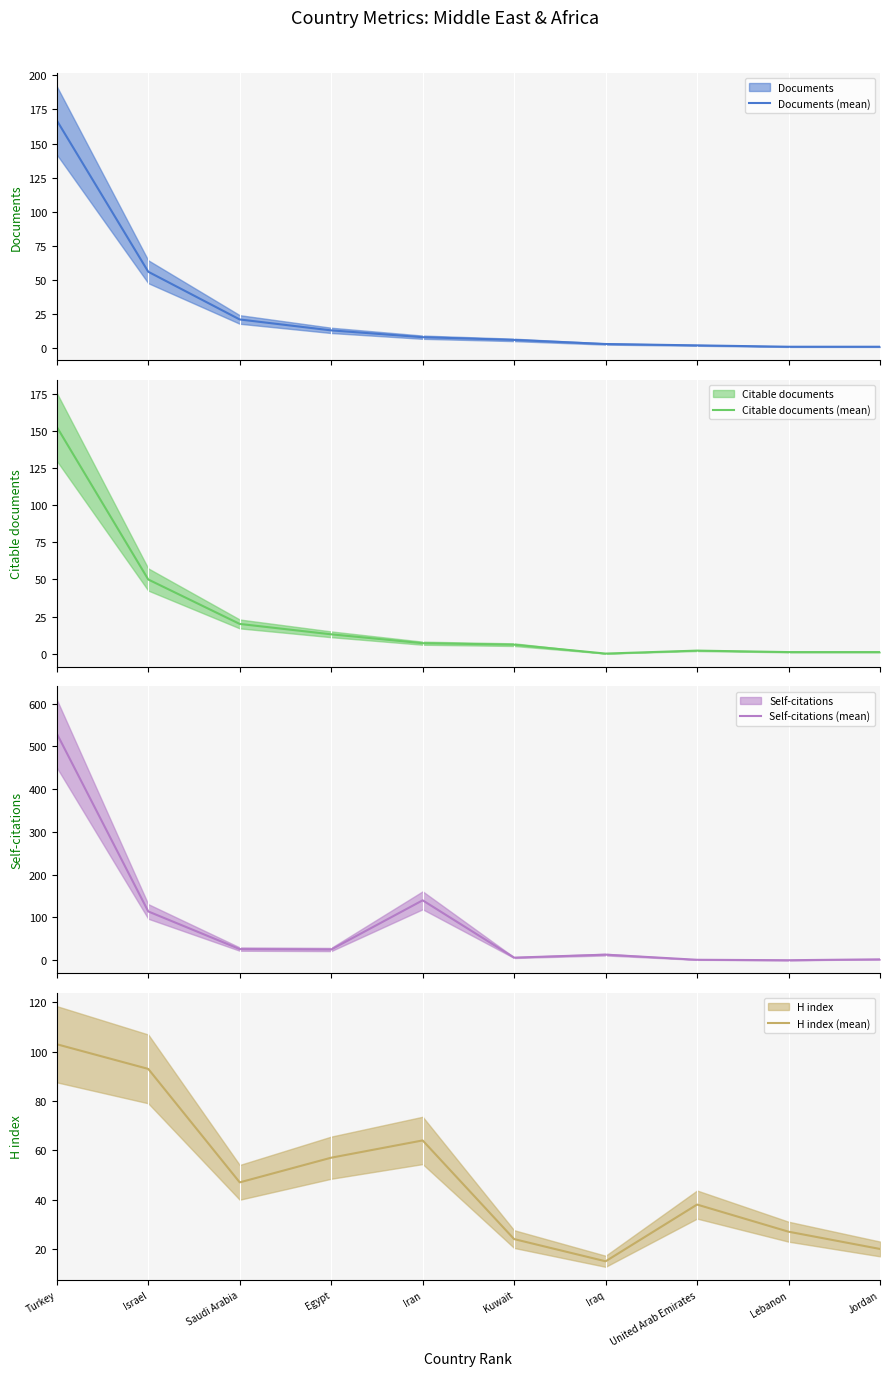

At which category is the sum across all series the highest?

Turkey